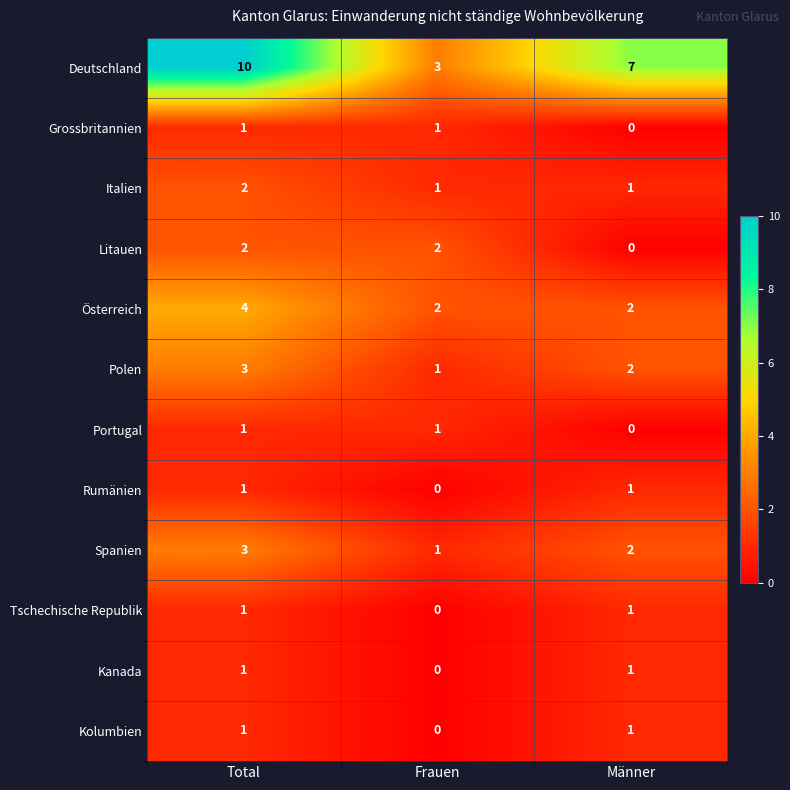

The Portugal series shows 1 at Frauen. True or false?

True